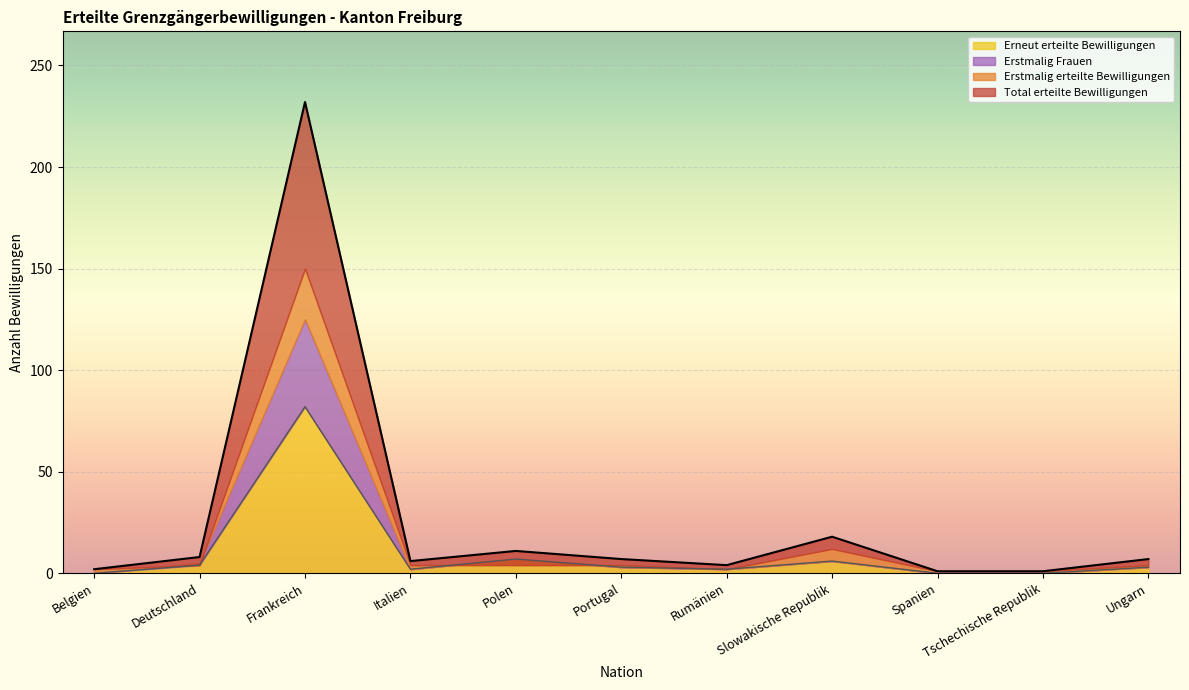

What is the maximum value for Erneut erteilte Bewilligungen?

82